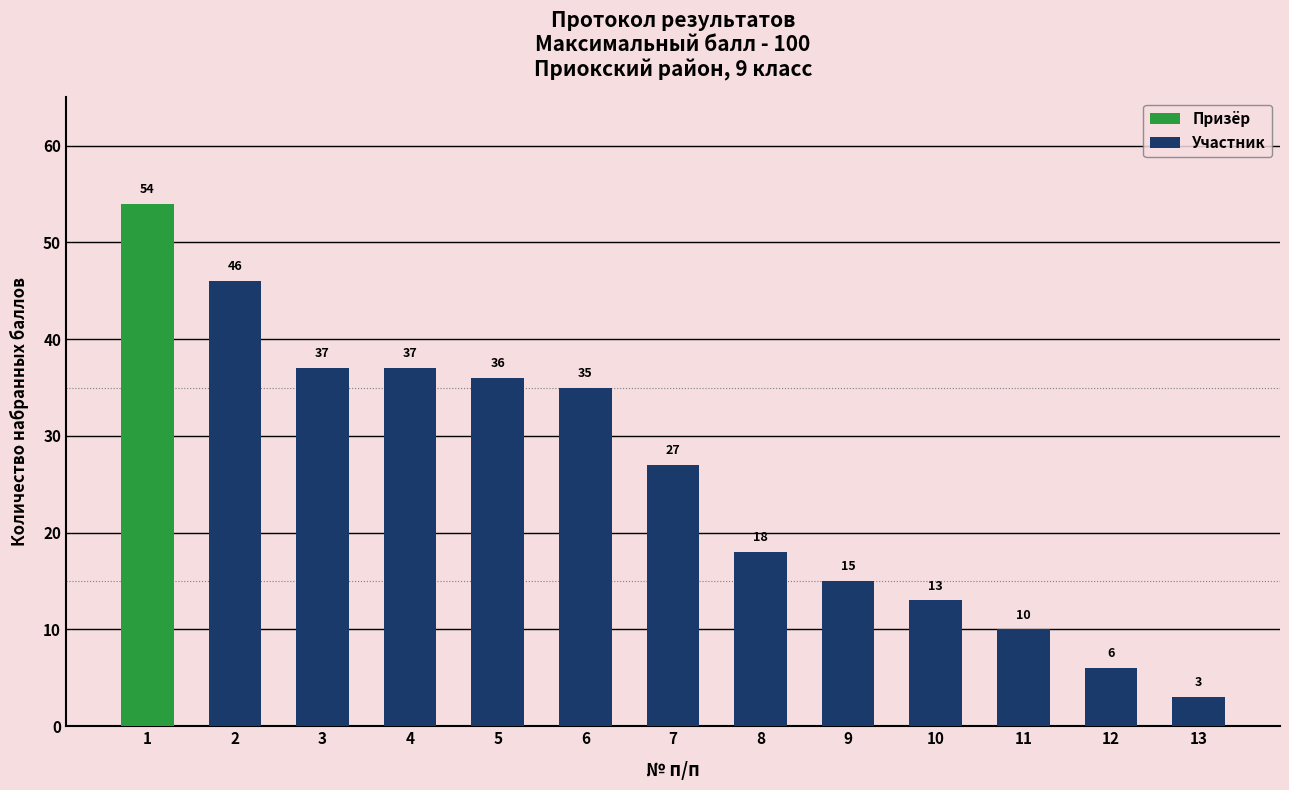

Which label corresponds to the smallest value in the chart?

13